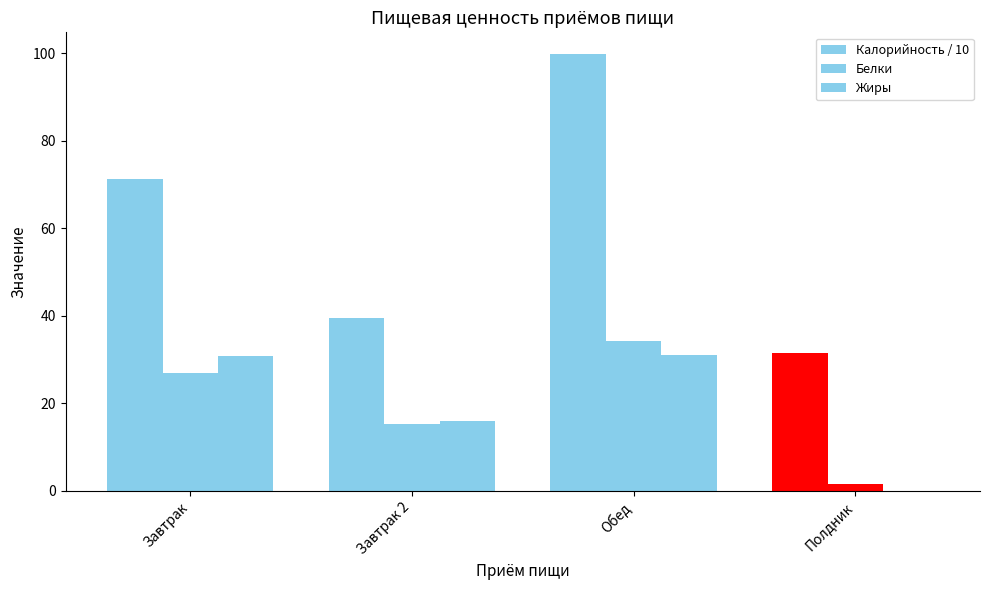

The value of Жиры at Завтрак 2 is 16.0. True or false?

True